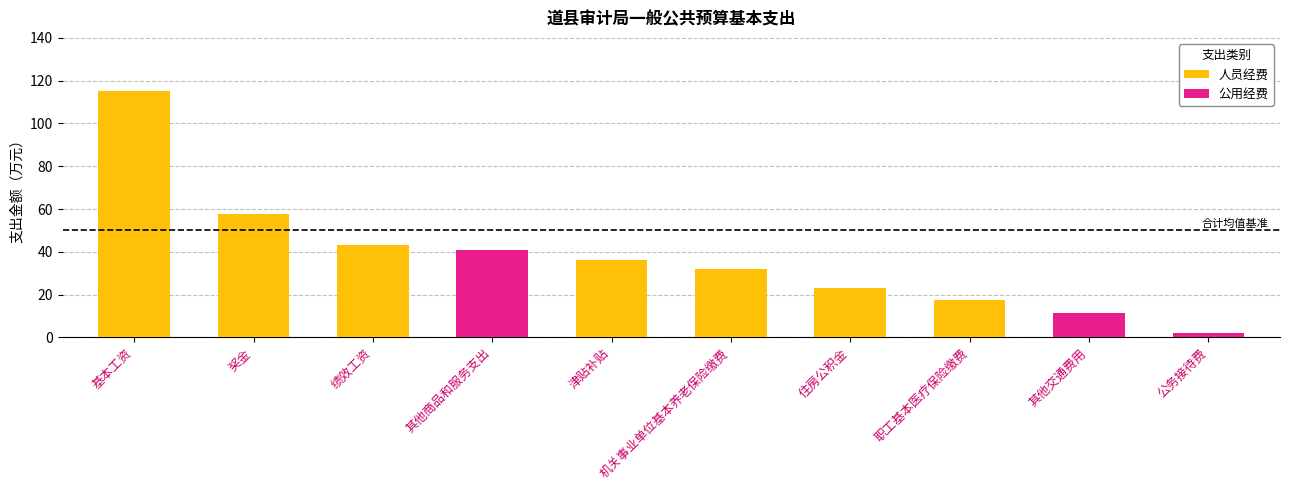

At which category is the sum across all series the highest?

基本工资